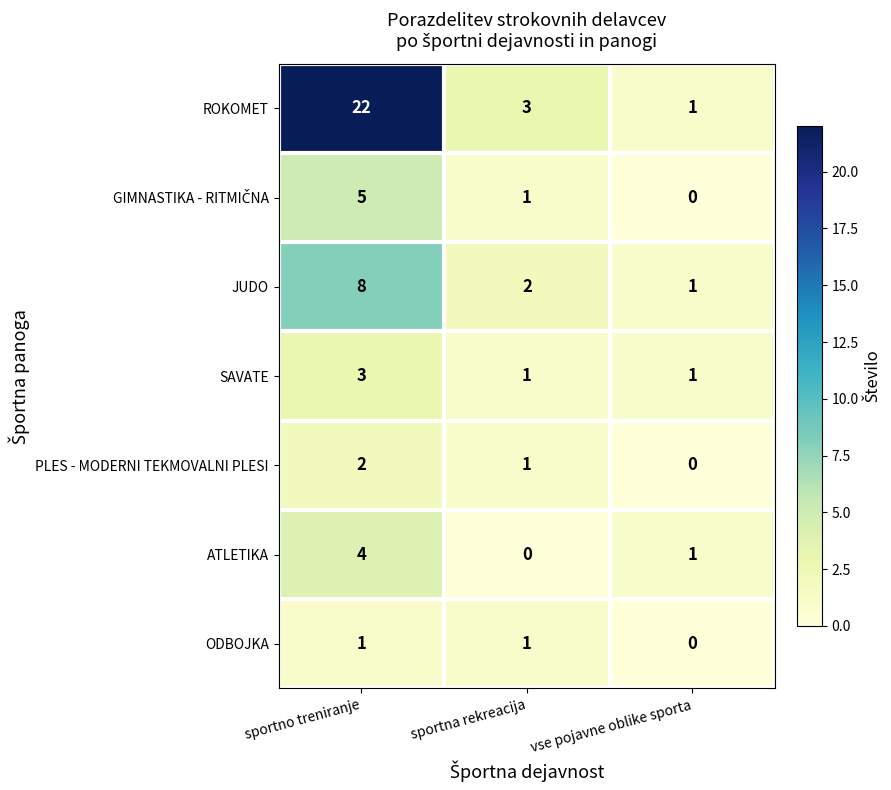

True or false: JUDO has a value of 2 at vse pojavne oblike sporta.

False